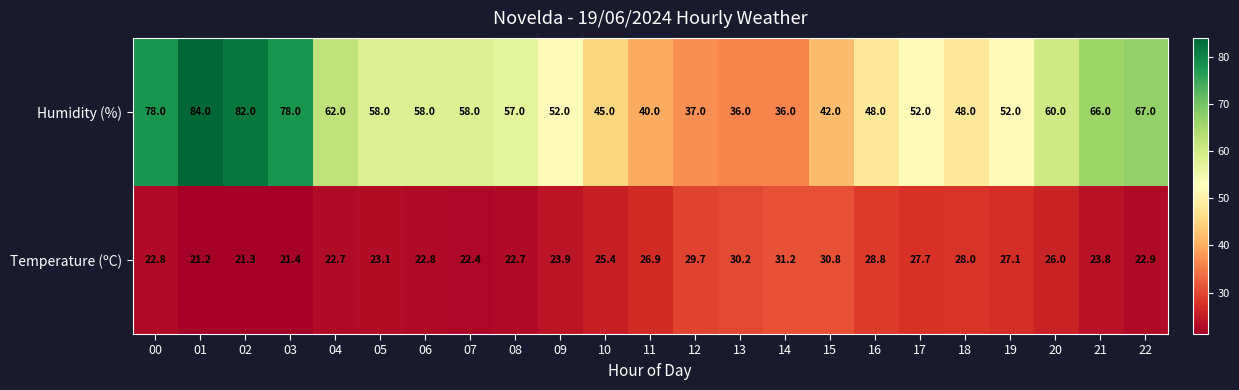

What is the spread (max minus min) of values at 08?

34.3